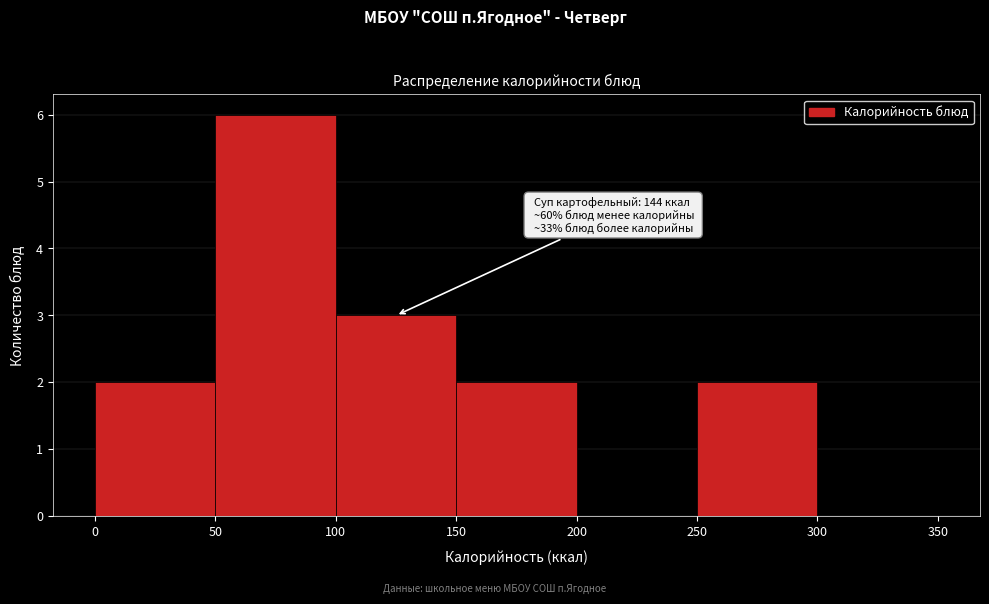

Over which range of the x-axis is the bar tallest?

50 to 100